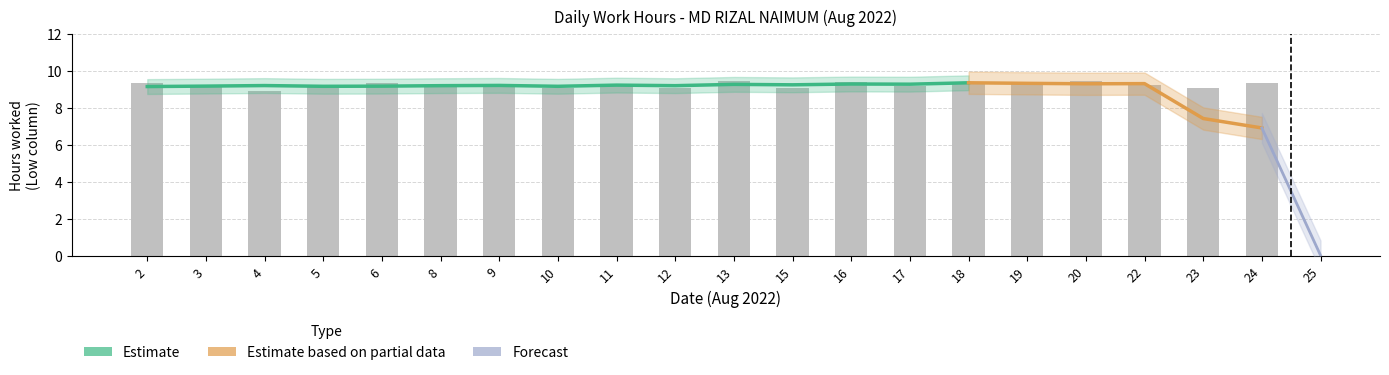

How many values are below 9?

2